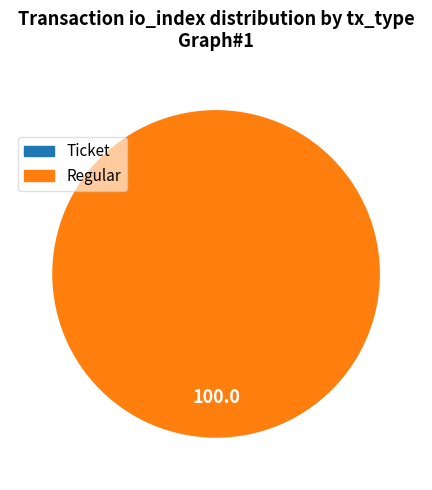

To the nearest percent, what is the average slice percentage?

50%